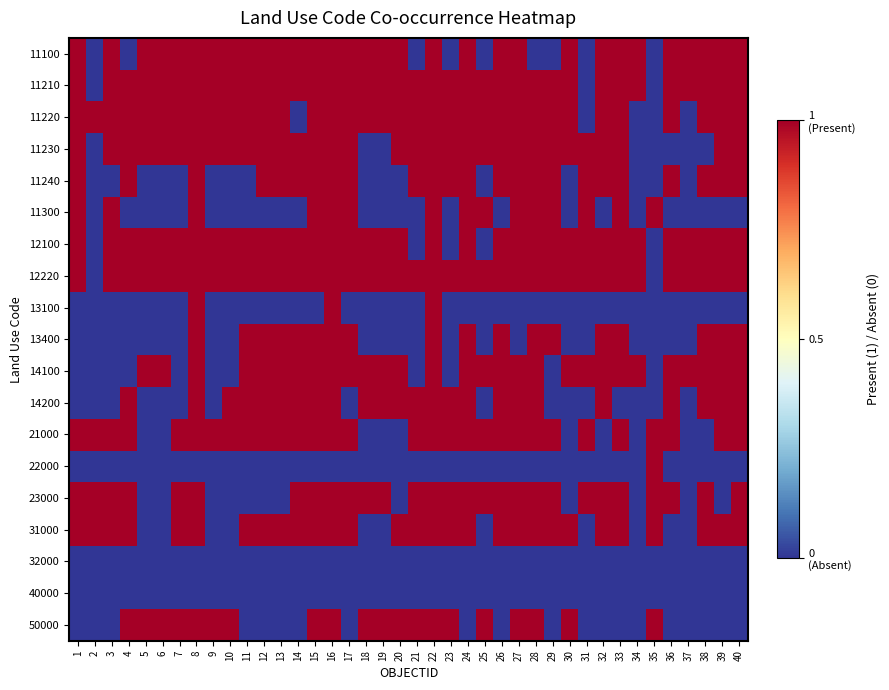

At which category is the sum across all series the highest?

8